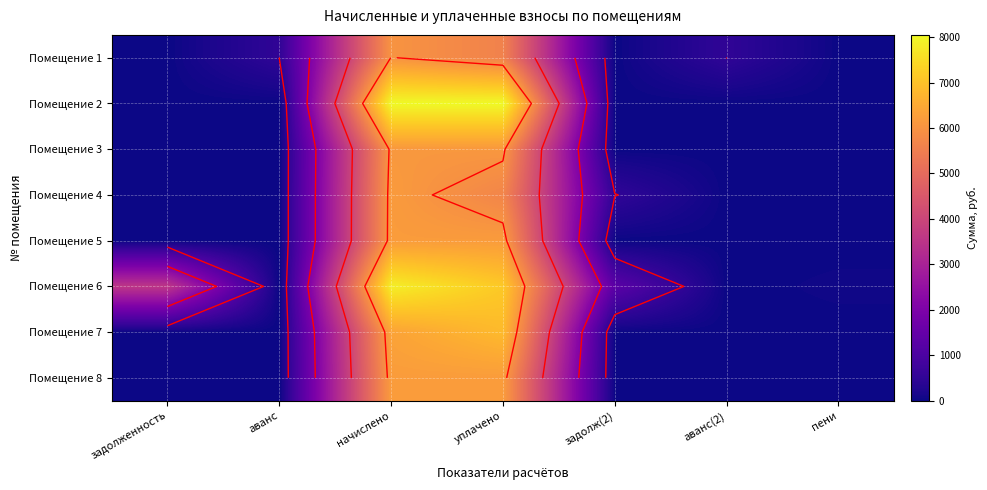

Which category has the highest value across all series?

начислено